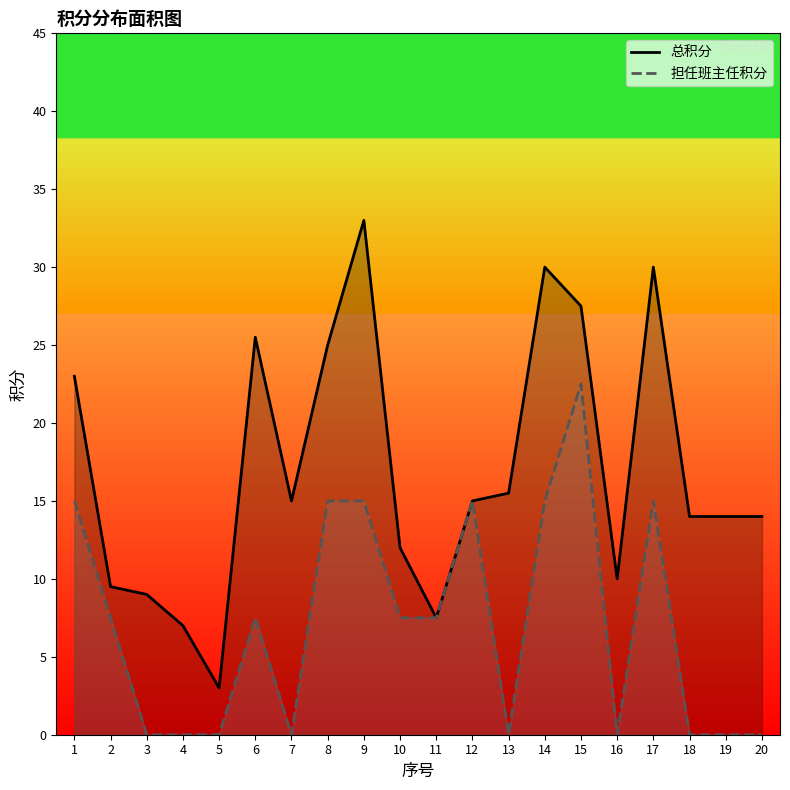

At which category is the sum across all series the highest?

15